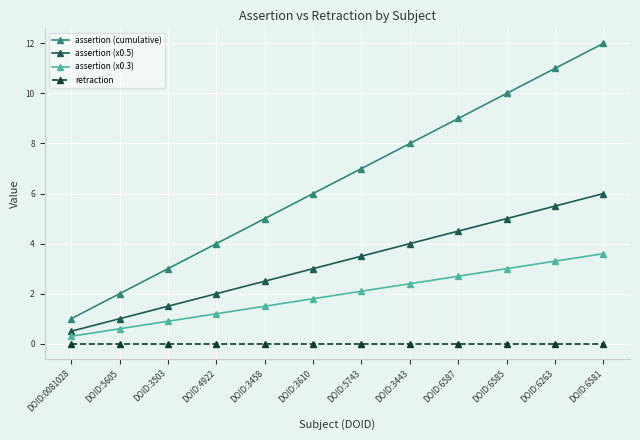

True or false: assertion (x0.3) and assertion (cumulative) cross at least once.

False